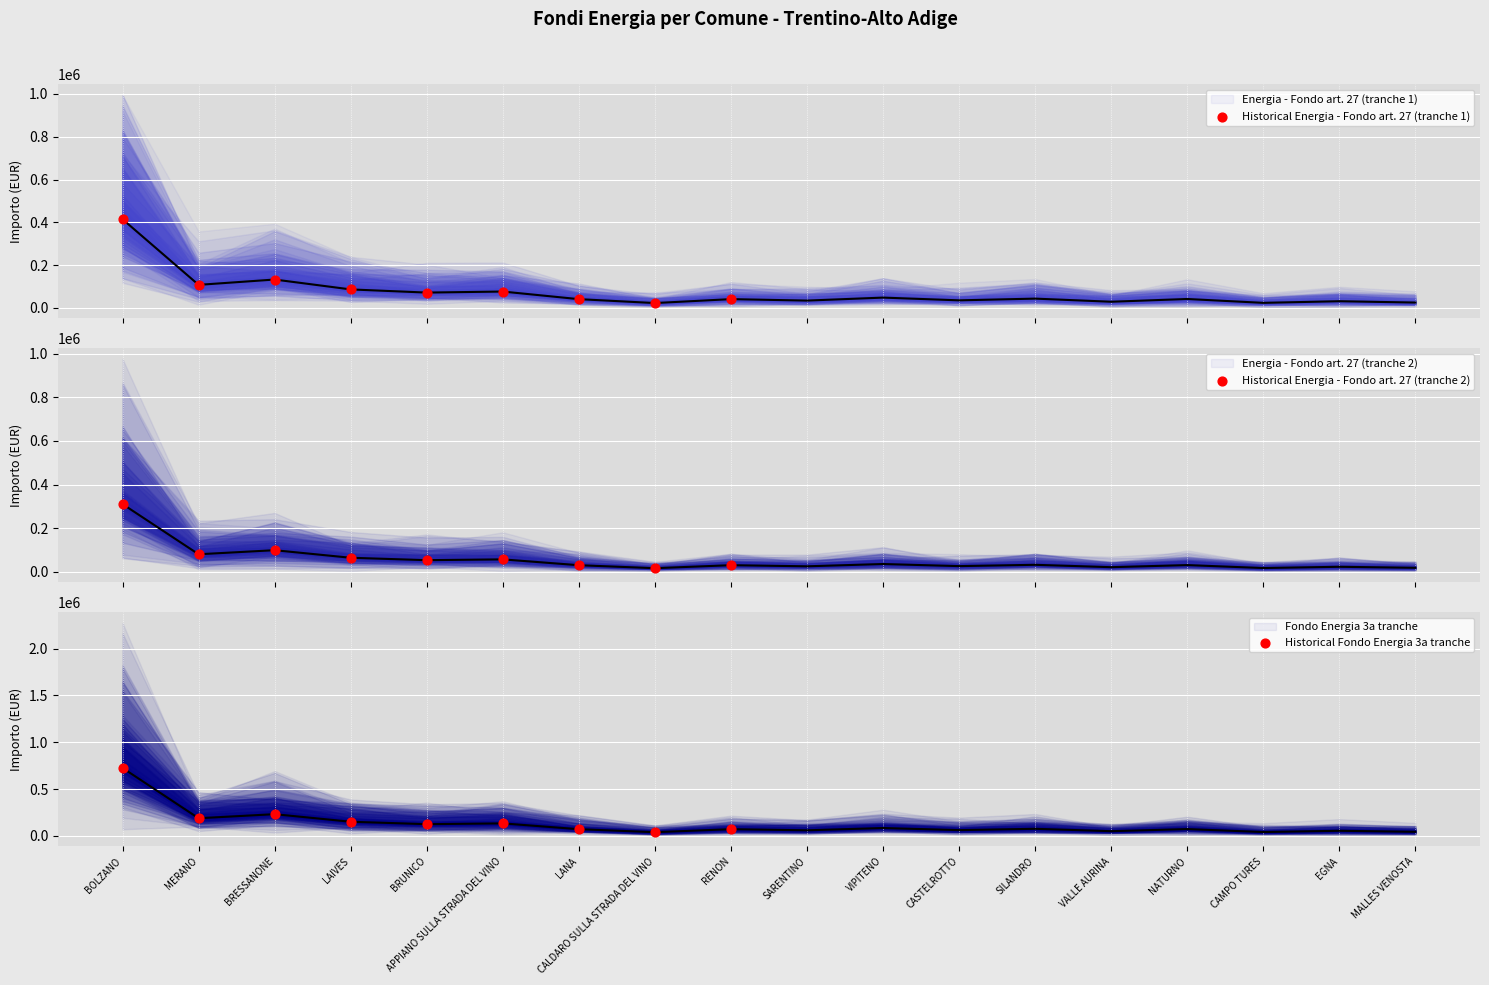

What are all the series names shown in the legend?

Energia - Fondo art. 27 (tranche 1), Energia - Fondo art. 27 (tranche 2), Fondo Energia 3a tranche